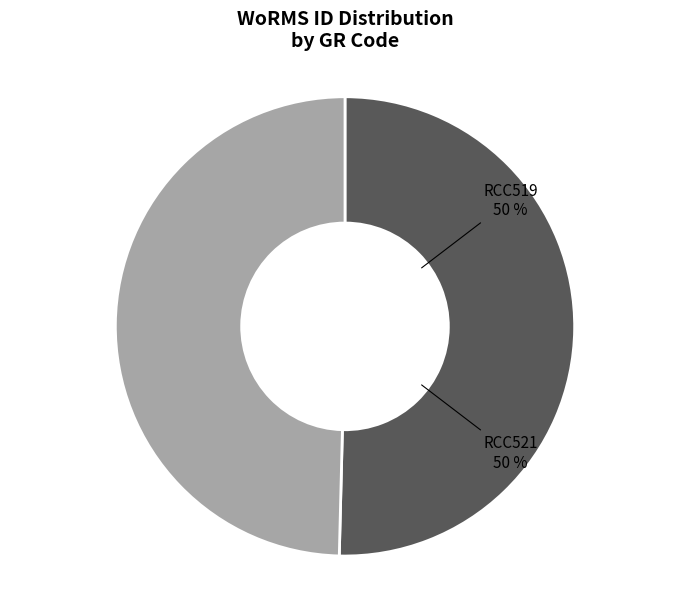

What percentage is the RCC519 slice, to the nearest percent?

50%